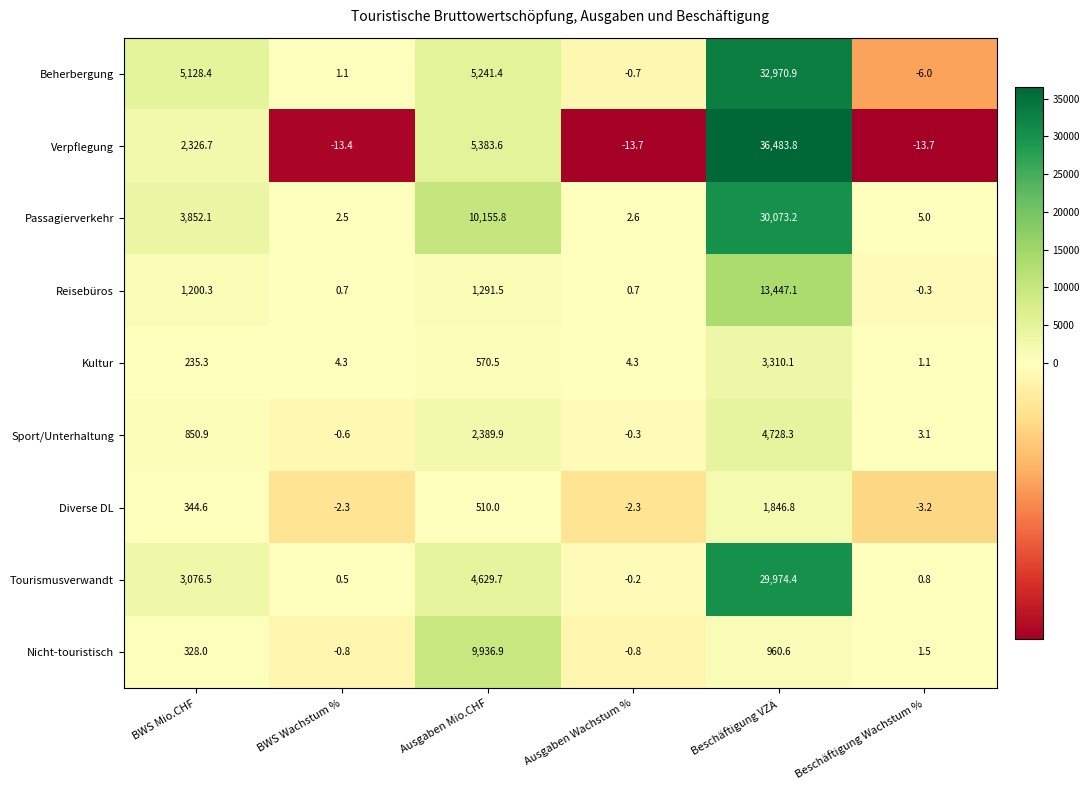

Which series has the largest range (max minus min)?

Verpflegung